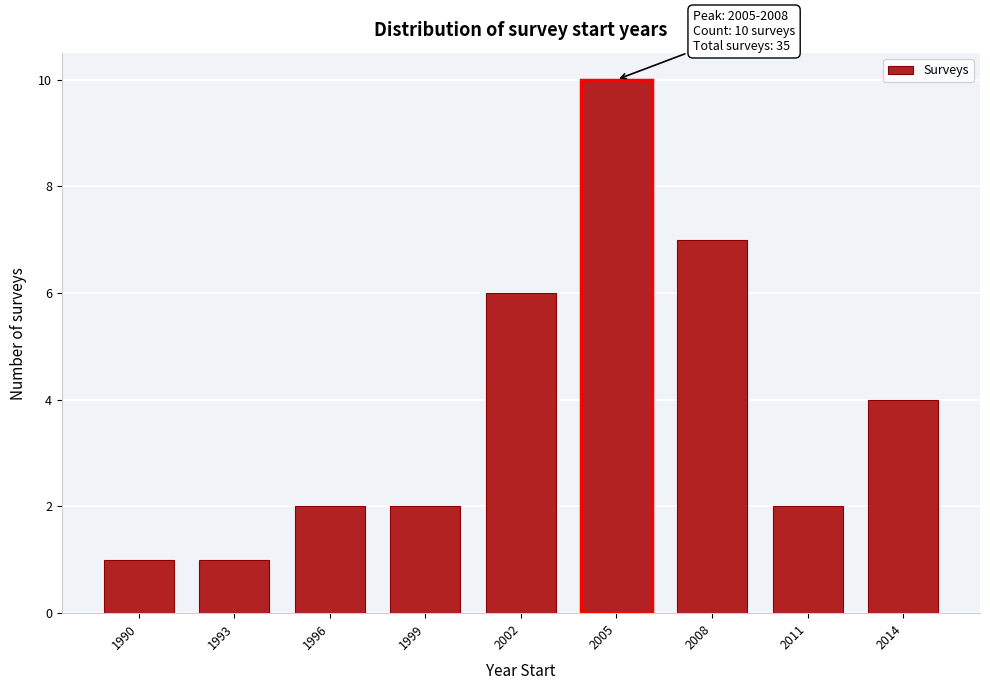

Reading right to left, what are all the values shown in this chart?

2014=4	2011=2	2008=7	2005=10	2002=6	1999=2	1996=2	1993=1	1990=1